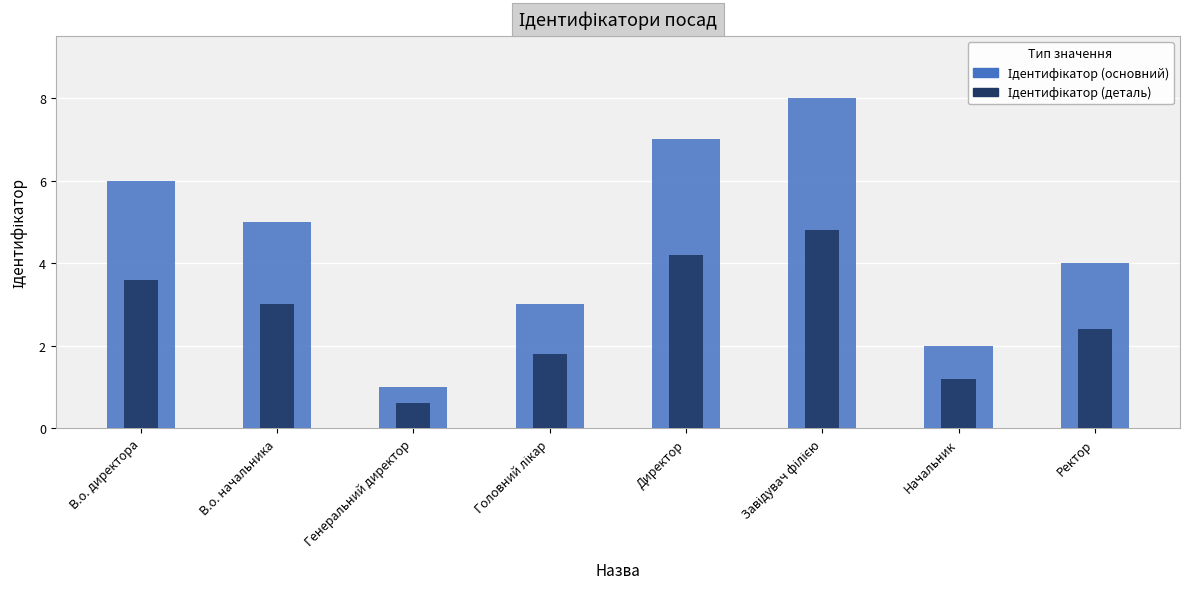

What is the label of the 5th bar from the left?

Директор